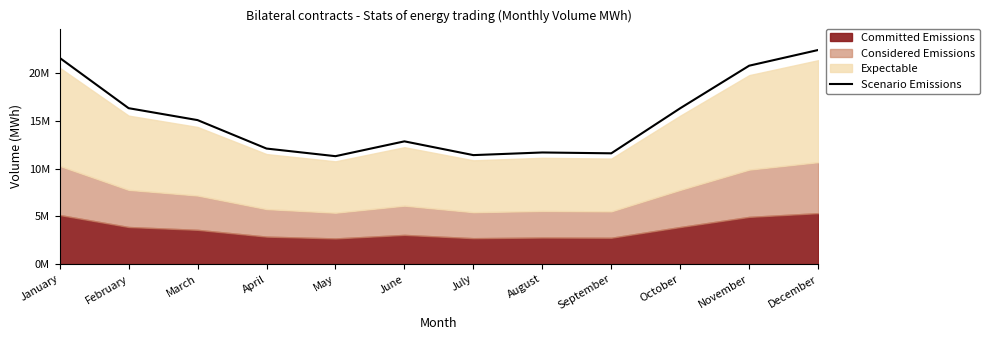

Approximately how many times larger is the value at December compared to May?

2.0